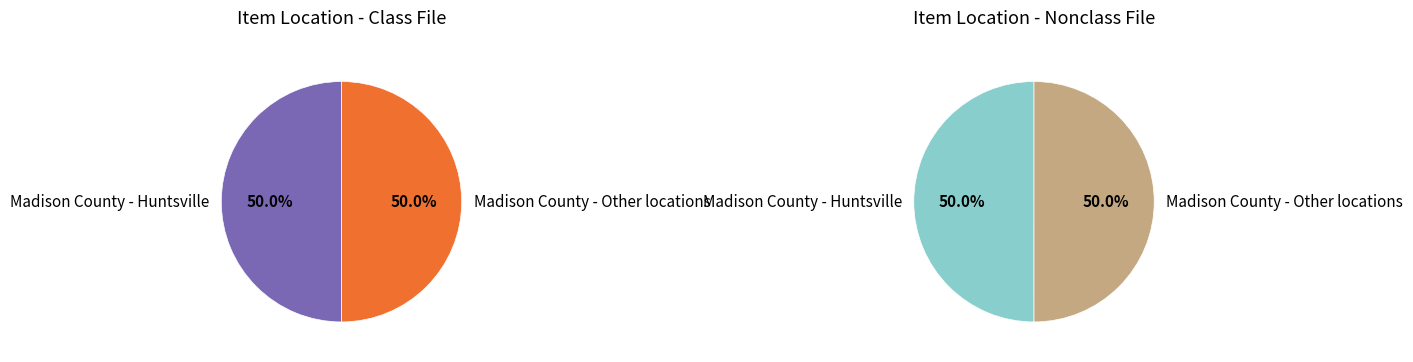

How many segments does this pie chart have?

2